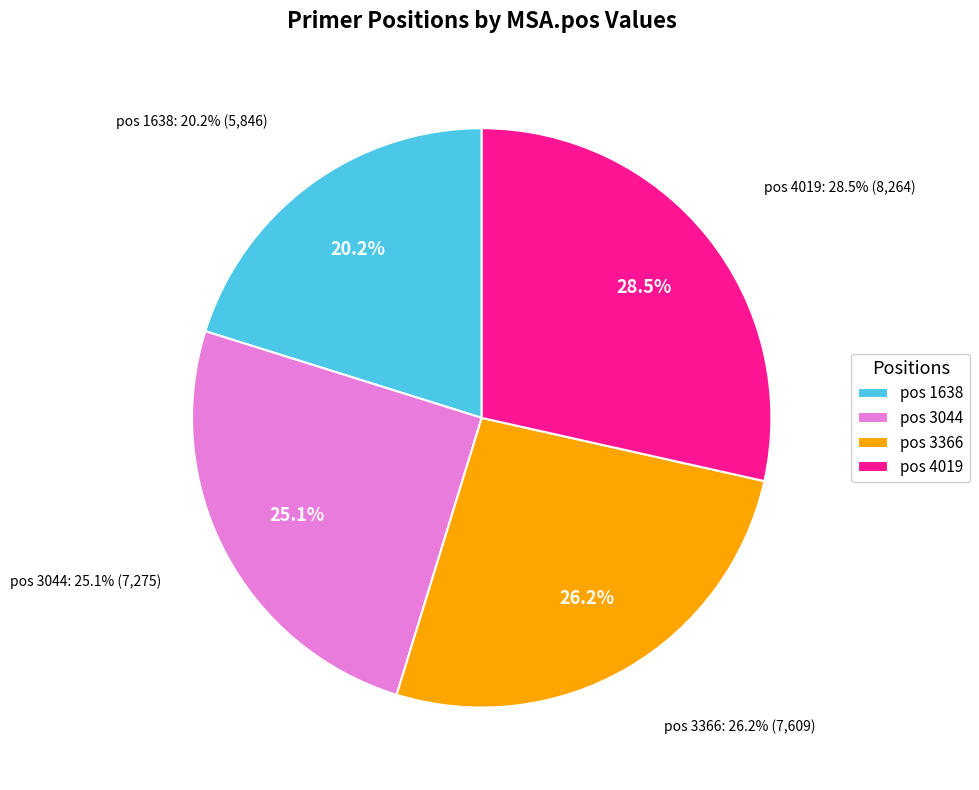

Rank the categories by value from highest to lowest.

4019, 3366, 3044, 1638